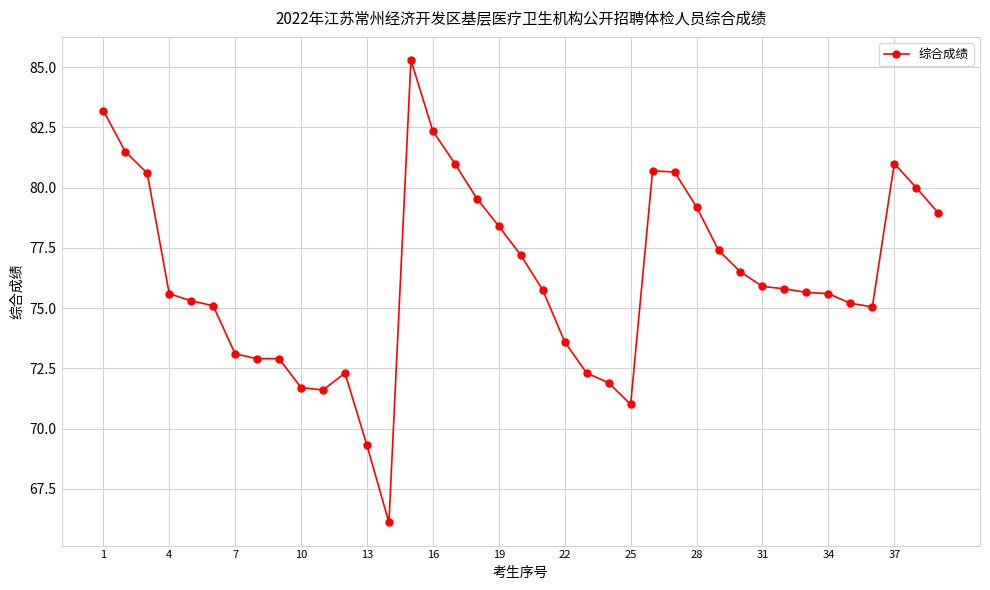

What is the sum of all values?

2977.2